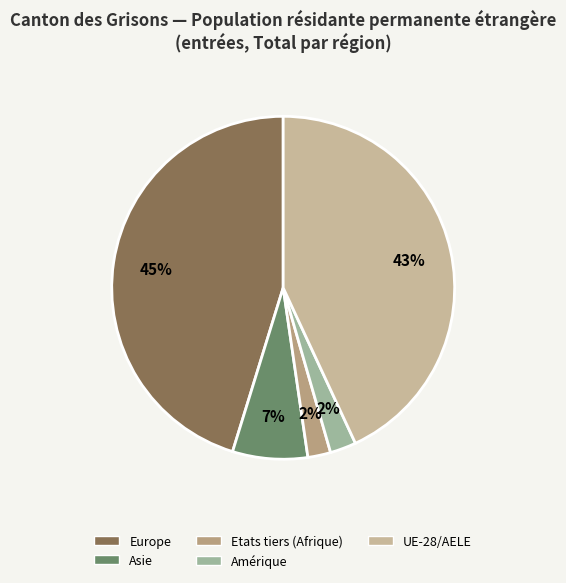

Count the number of slices in the pie.

5